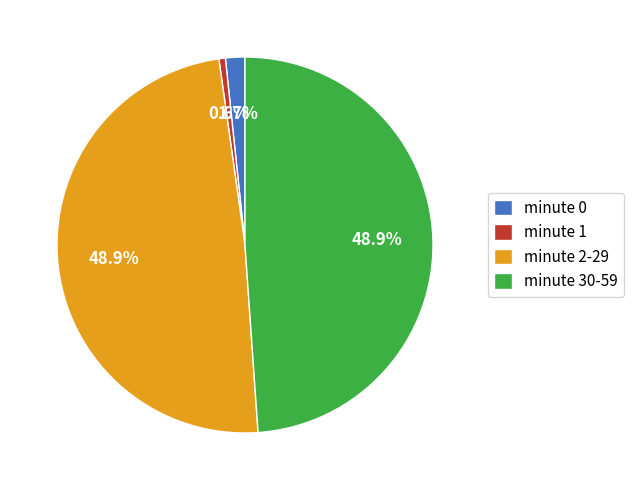

Which slice is the smallest?

minute 1